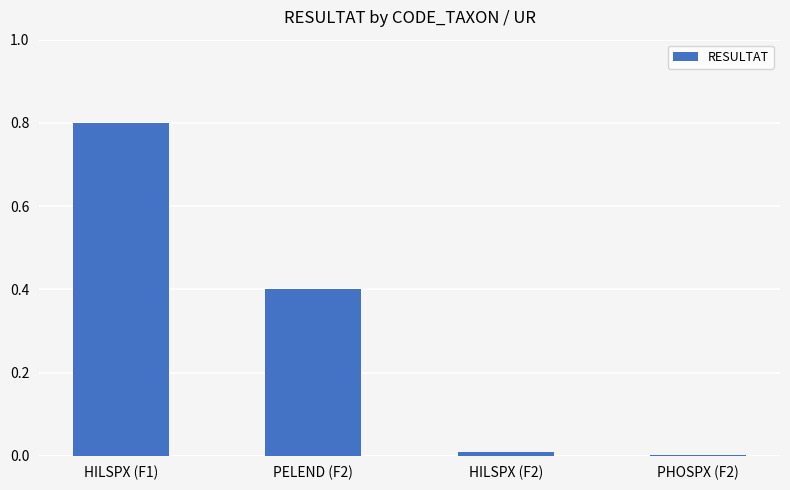

What is the average value?

0.3